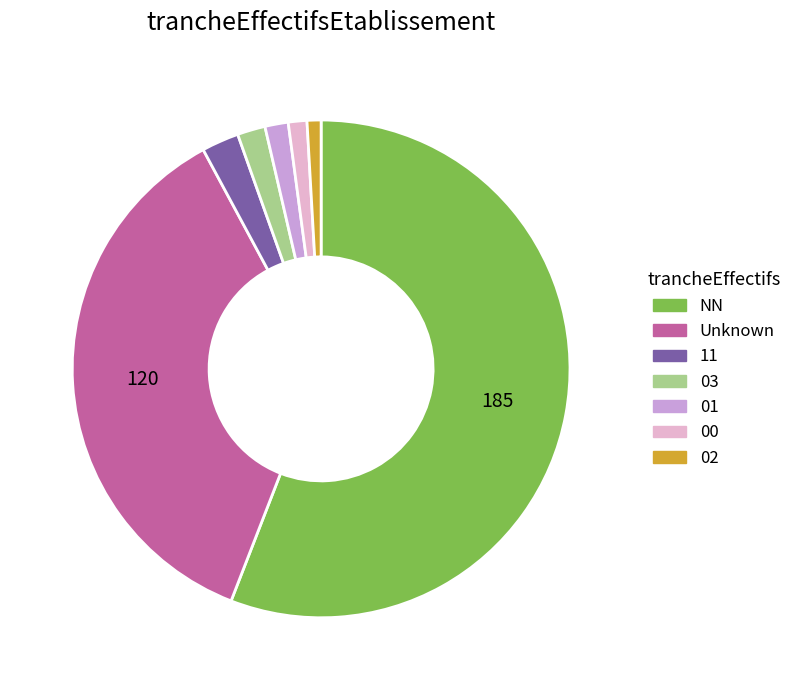

The NN slice represents 56% of the pie. True or false?

True